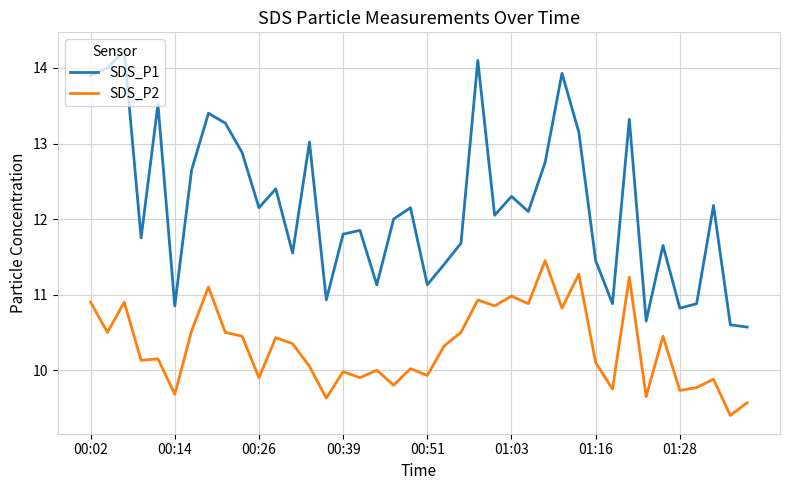

True or false: SDS_P1 and SDS_P2 cross at least once.

False